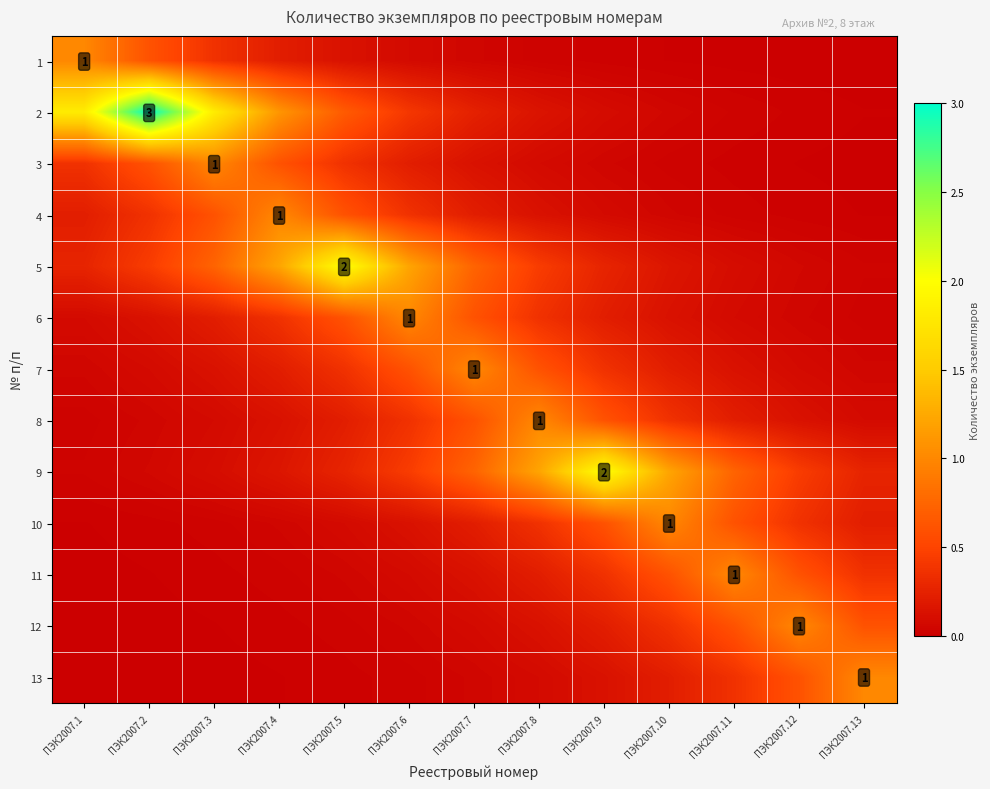

What is the spread (max minus min) of values at ПЭК2007.7?

1.0